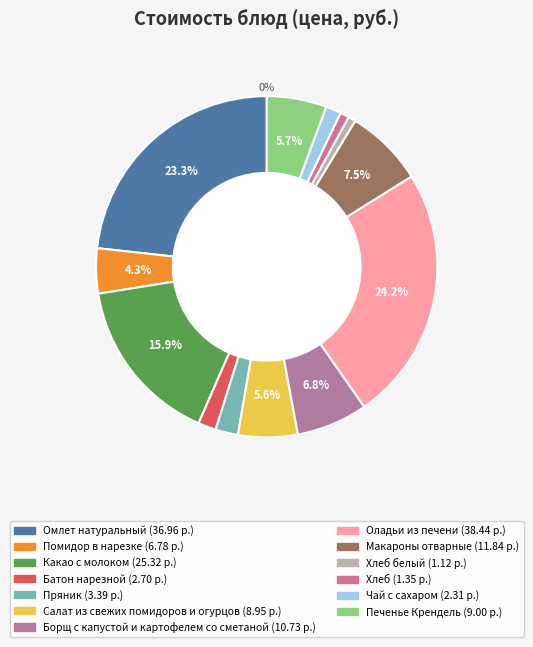

To the nearest percent, what portion does Пряник represent?

2%